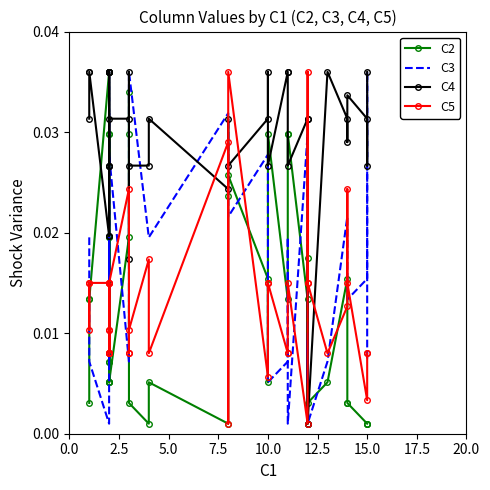

Rank the series by their maximum value, from lowest to highest.

C2, C3, C4, C5